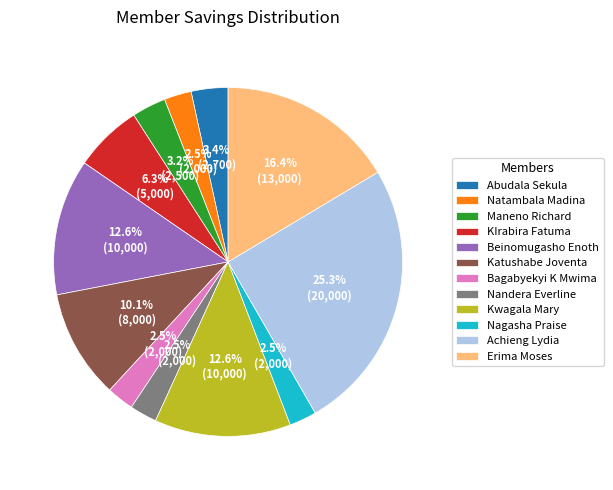

What is the ratio of the value at Nagasha Praise to the value at Nandera Everline?

1.0